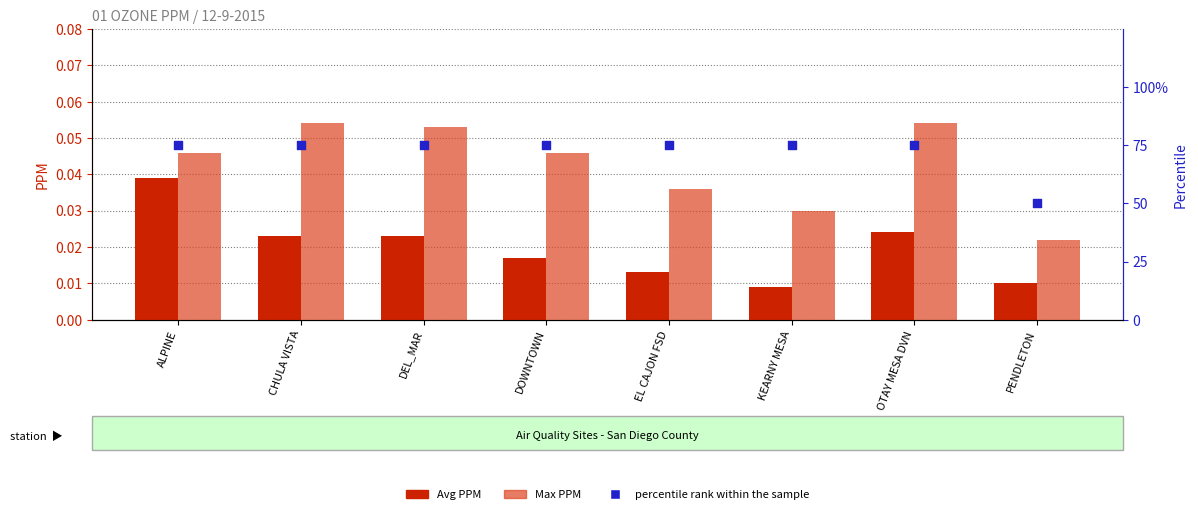

Which series reaches the minimum Y coordinate?

Avg PPM